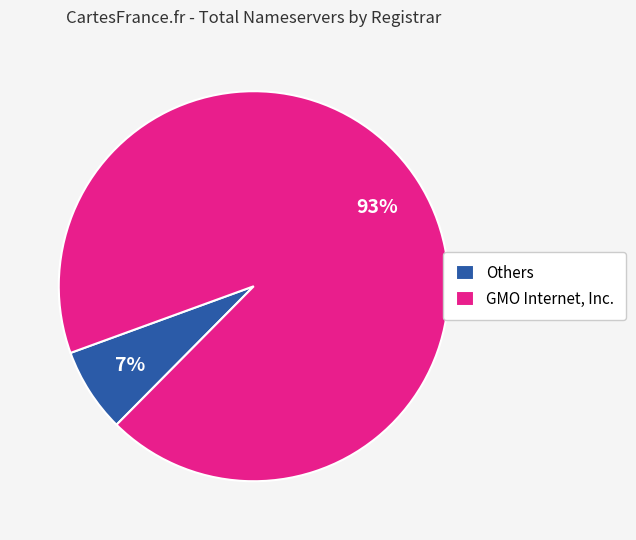

Which category has the biggest portion of the pie?

GMO Internet, Inc.